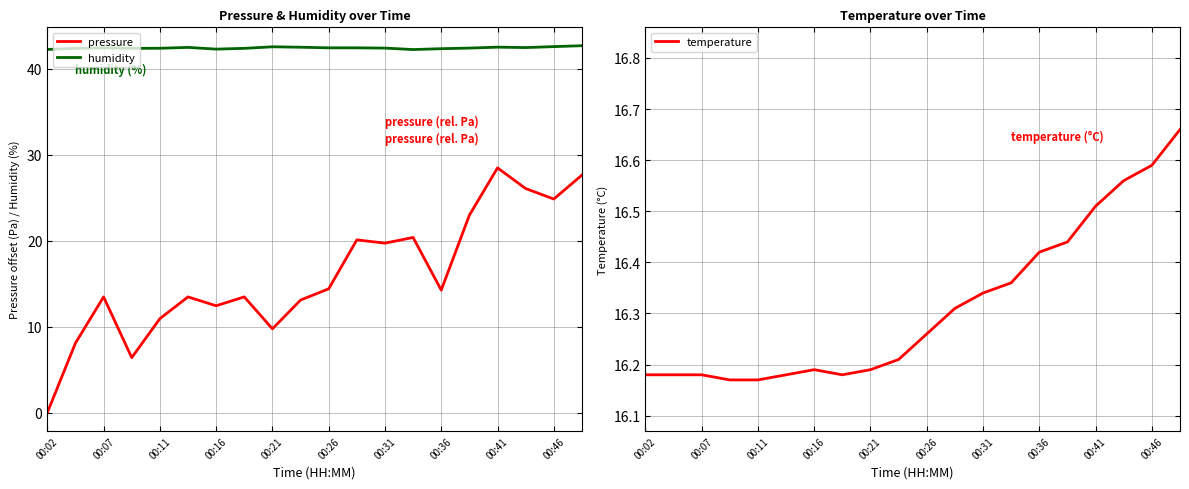

Does the chart have visible grid lines?

Yes